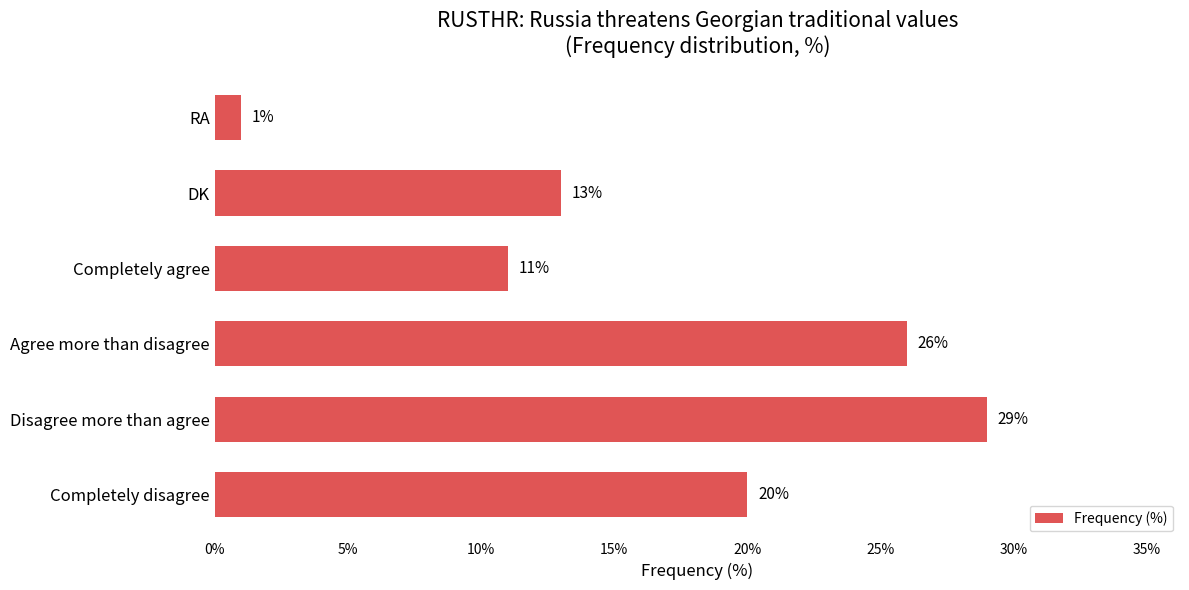

What is the minimum value shown in the chart?

1